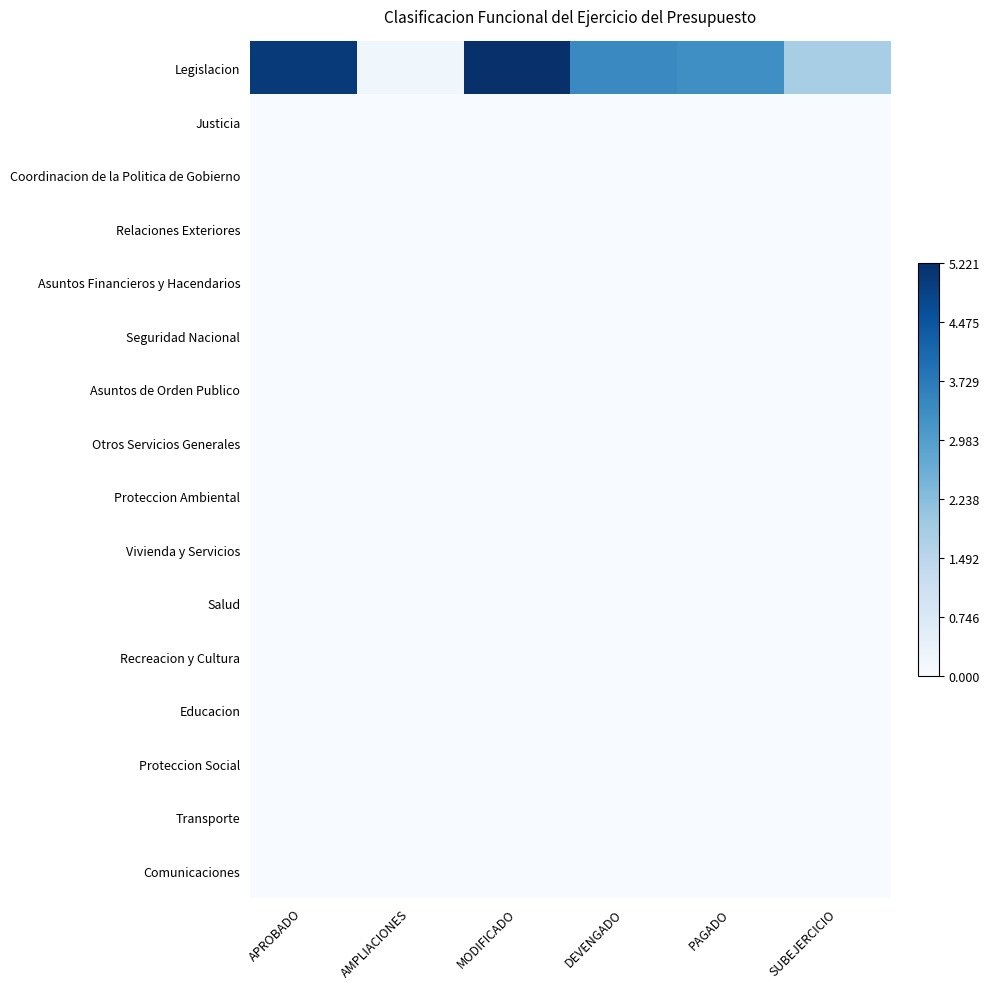

Between DEVENGADO and SUBEJERCICIO, which is larger?

DEVENGADO